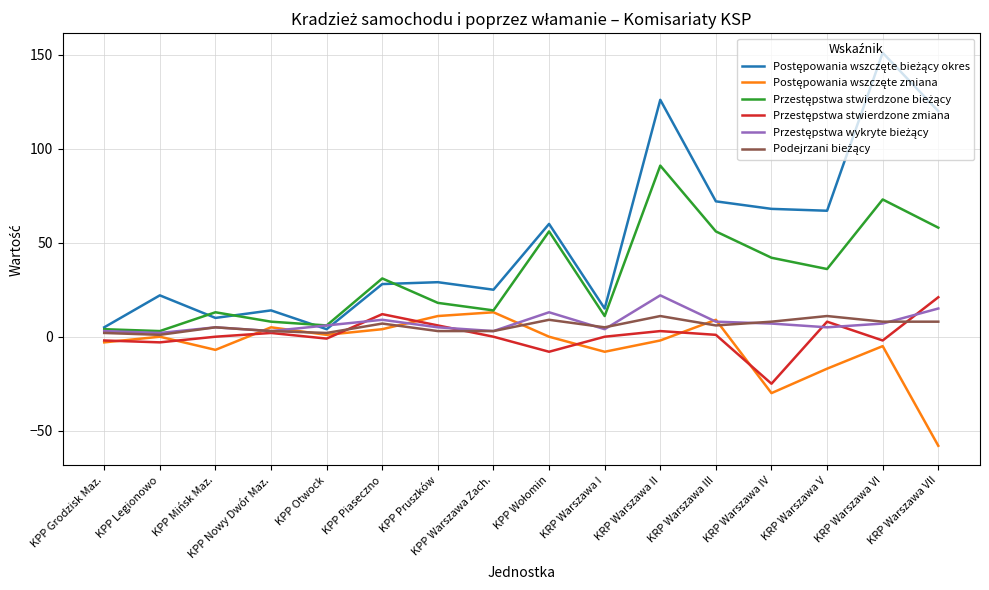

At which category does the chart reach its peak across all series?

KRP Warszawa VI